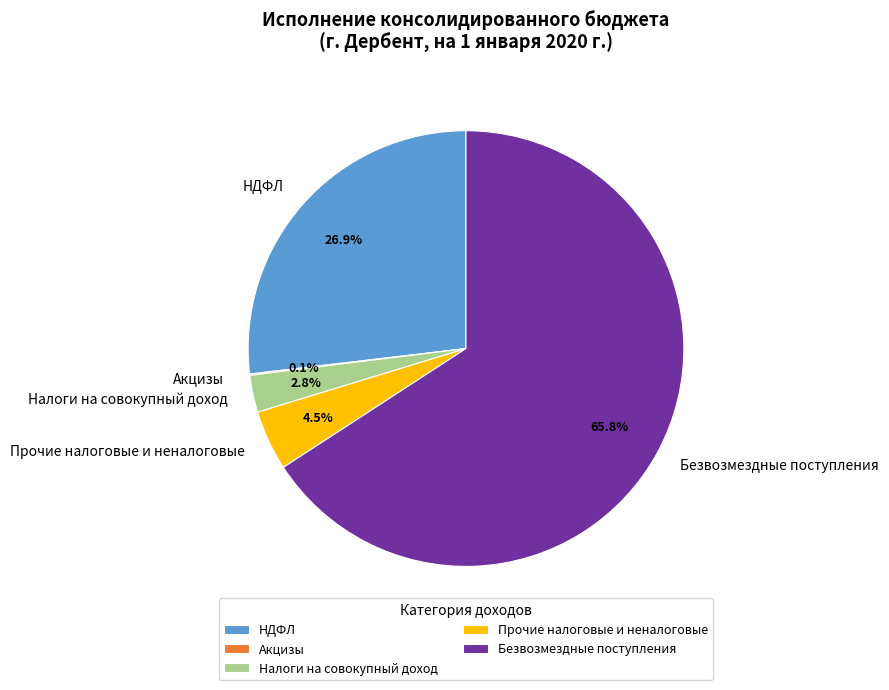

How much of the chart is everything except Налоги на совокупный доход?

97.2%